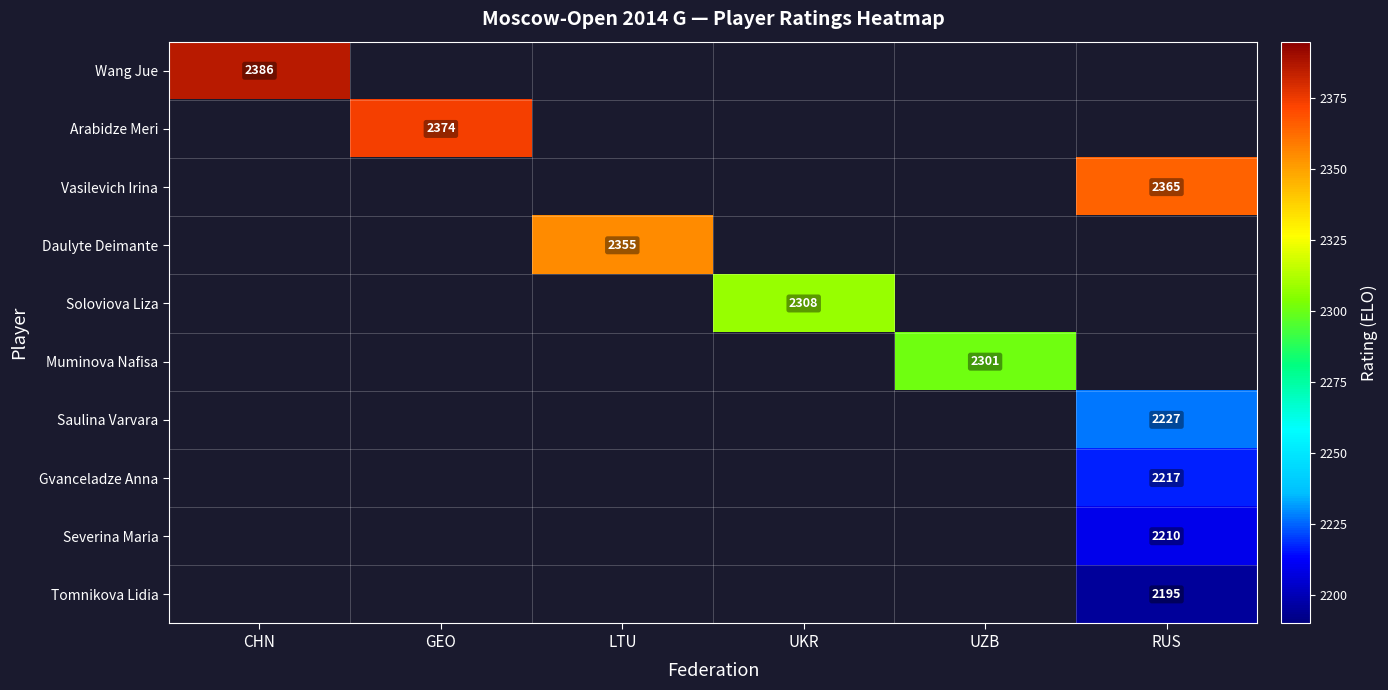

The value of Saulina Varvara at RUS is 2227. True or false?

True